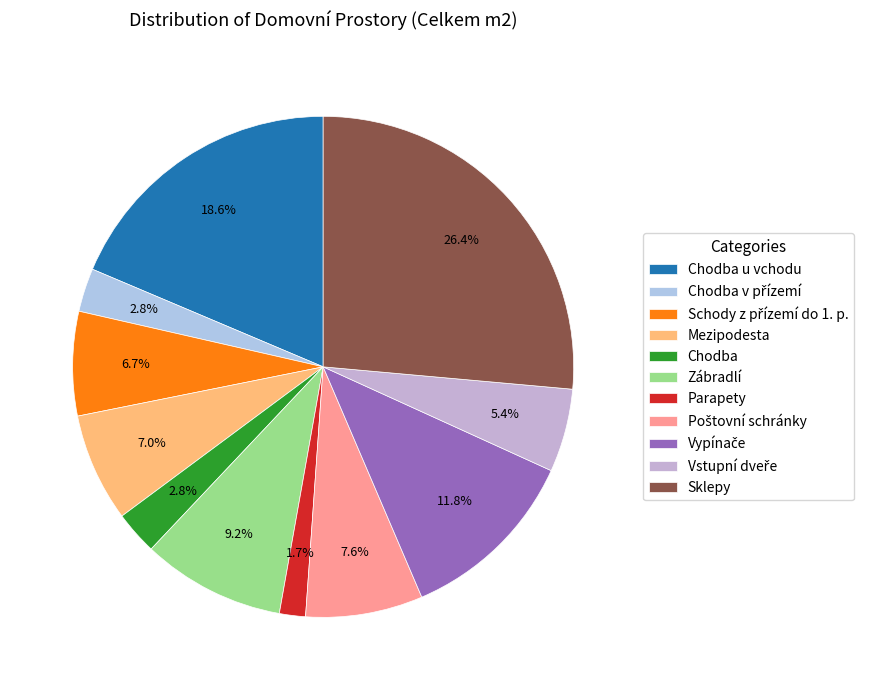

How many slices are in this pie chart?

11